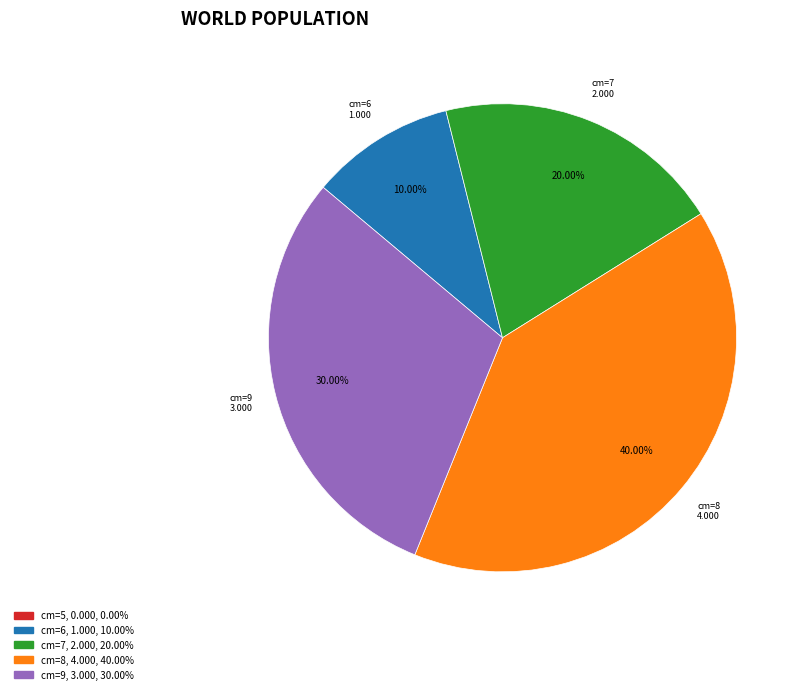

Is there a majority slice in this chart?

No